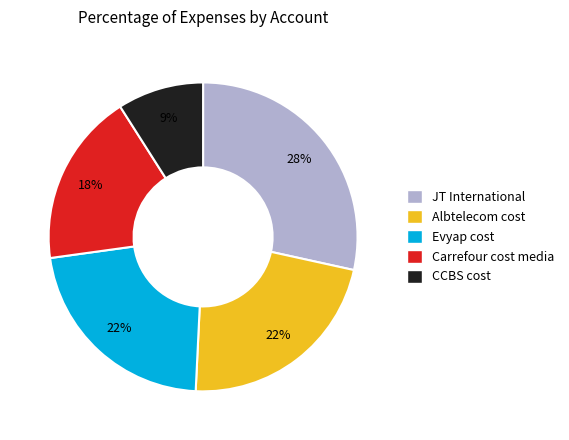

To the nearest percent, what is the average slice percentage?

20%